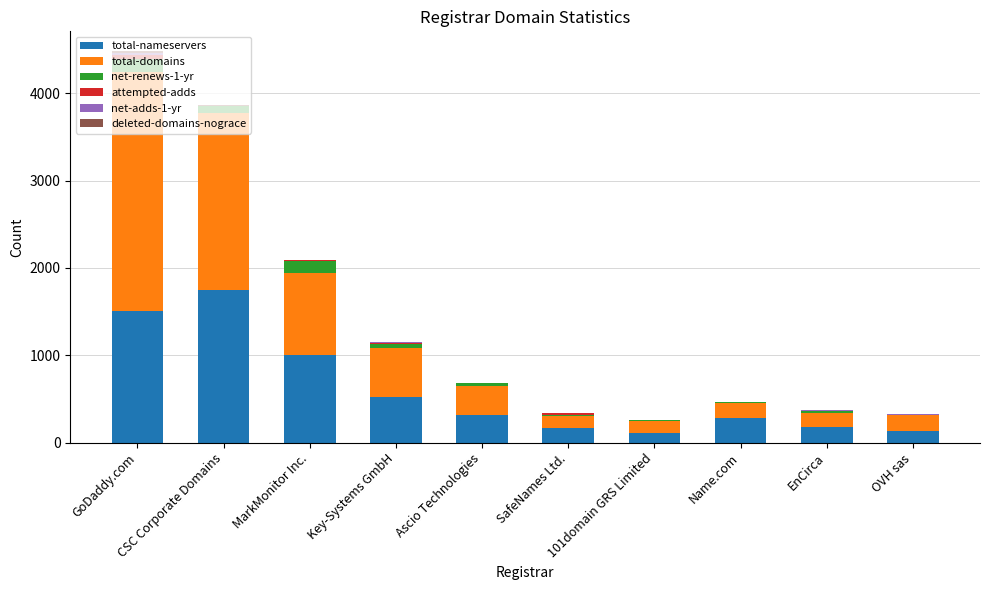

At which category is the sum across all series the highest?

GoDaddy.com